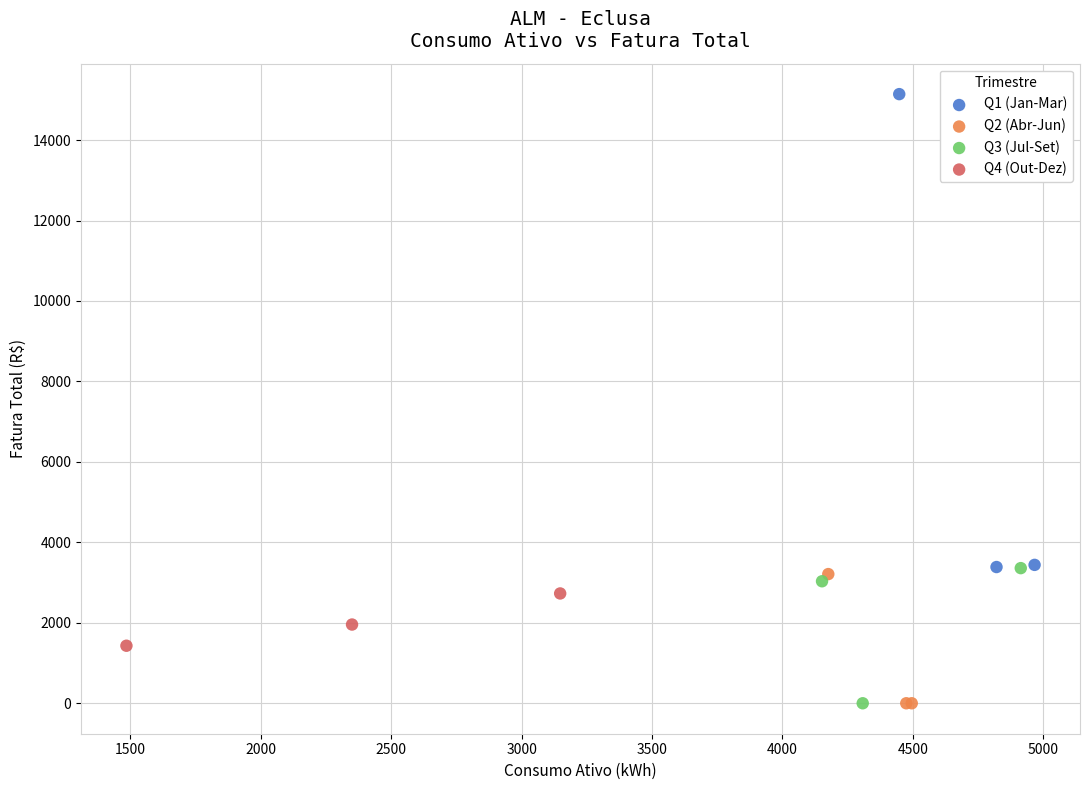

Which series has the widest spread of Y values?

Q1 (Jan-Mar)